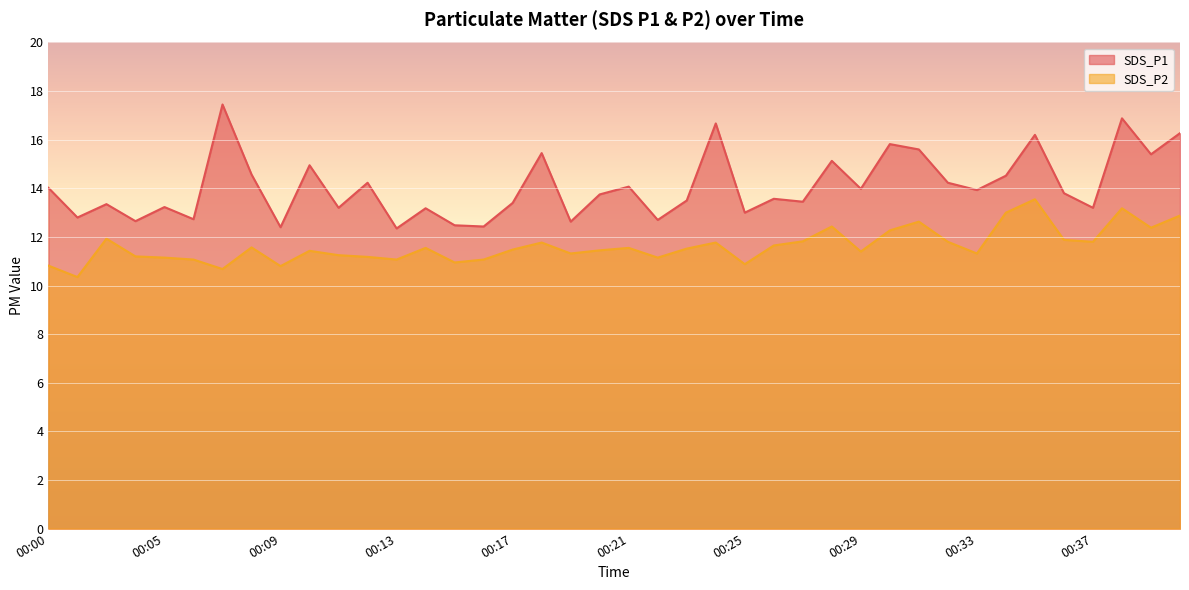

How many series are shown in this chart?

2